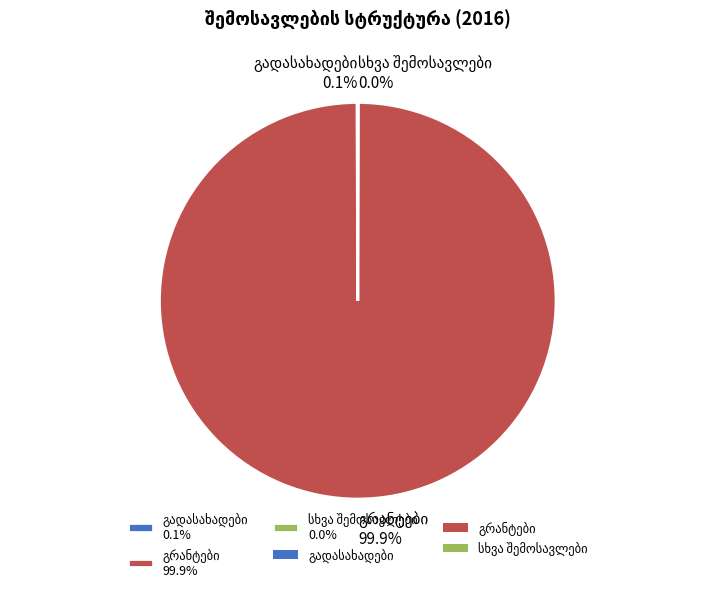

Is there a majority slice in this chart?

Yes